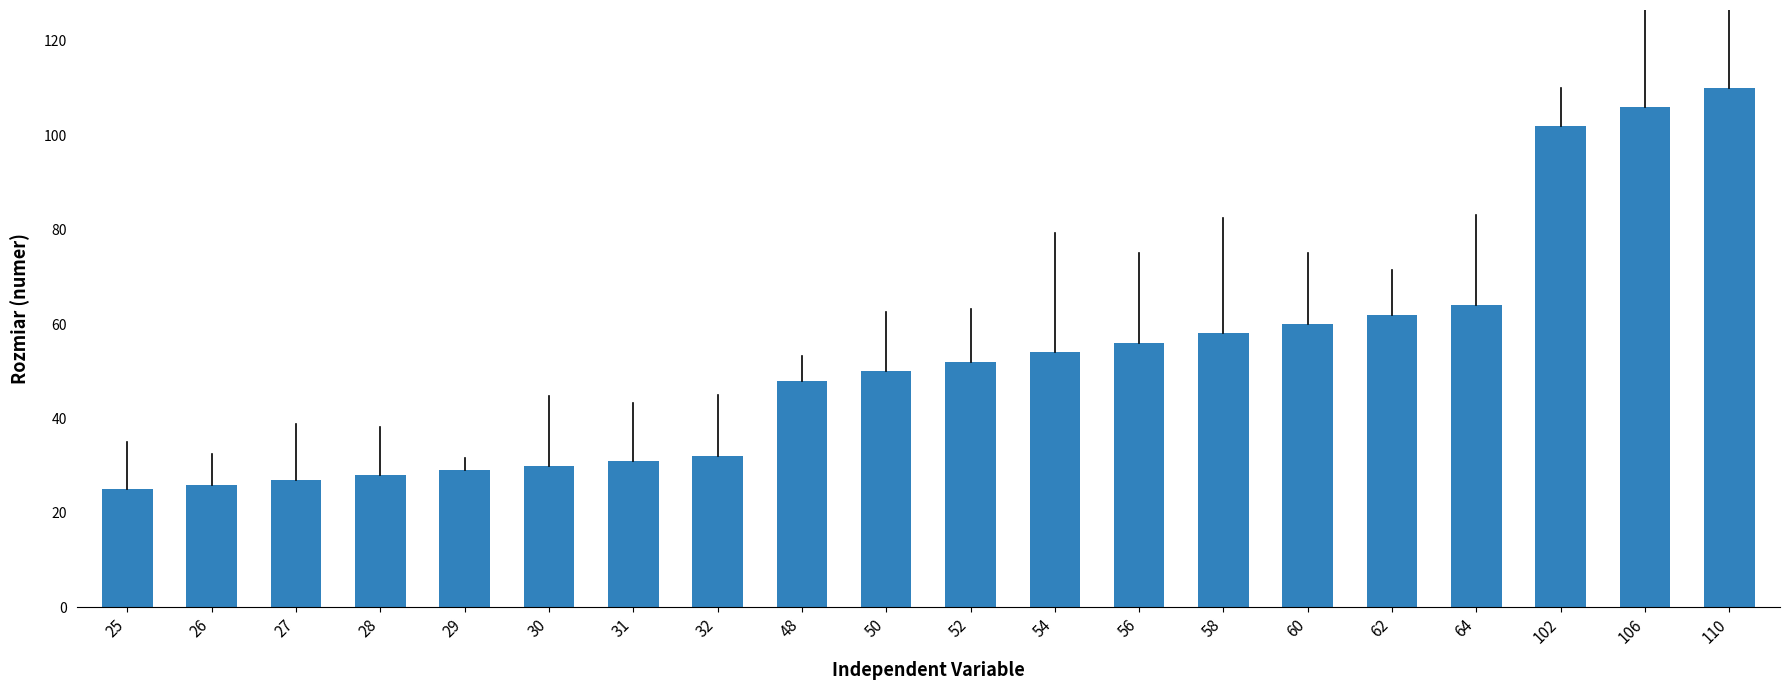

Reading right to left, transcribe all the data shown in this chart.

110=110	106=106	102=102	64=64	62=62	60=60	58=58	56=56	54=54	52=52	50=50	48=48	32=32	31=31	30=30	29=29	28=28	27=27	26=26	25=25